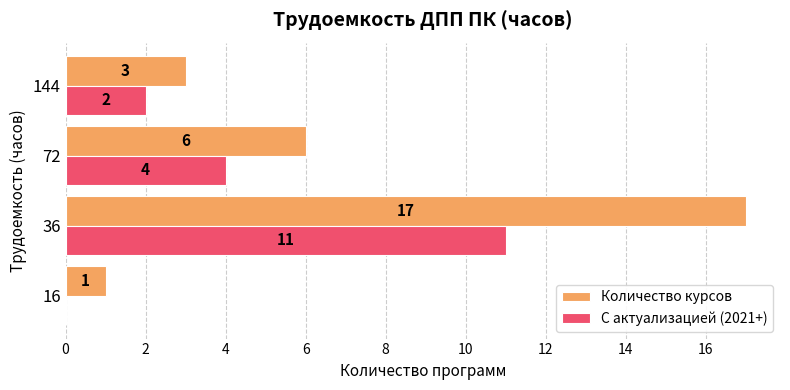

What is the sum of the Количество курсов values at 144 and 16?

4